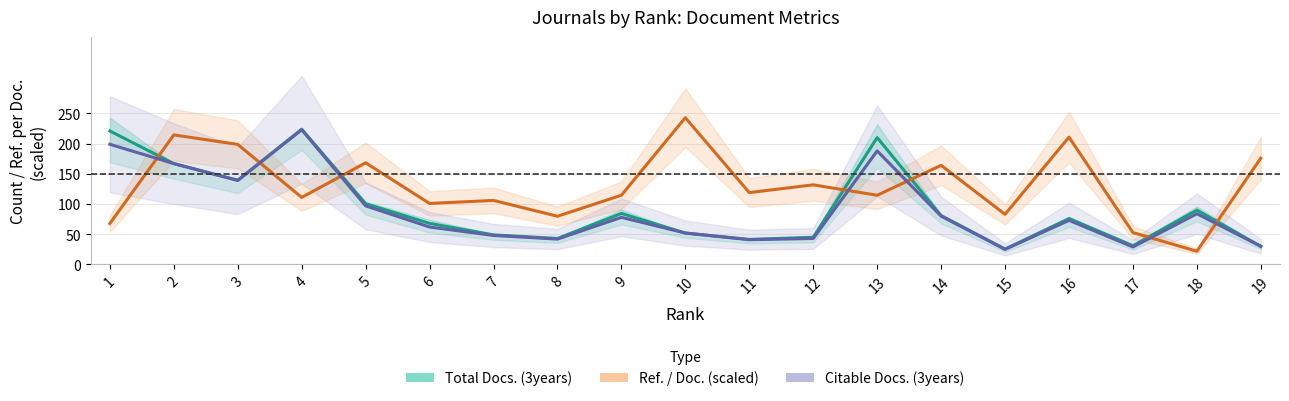

How many values in the Citable Docs. (3years) series are below 73?

9